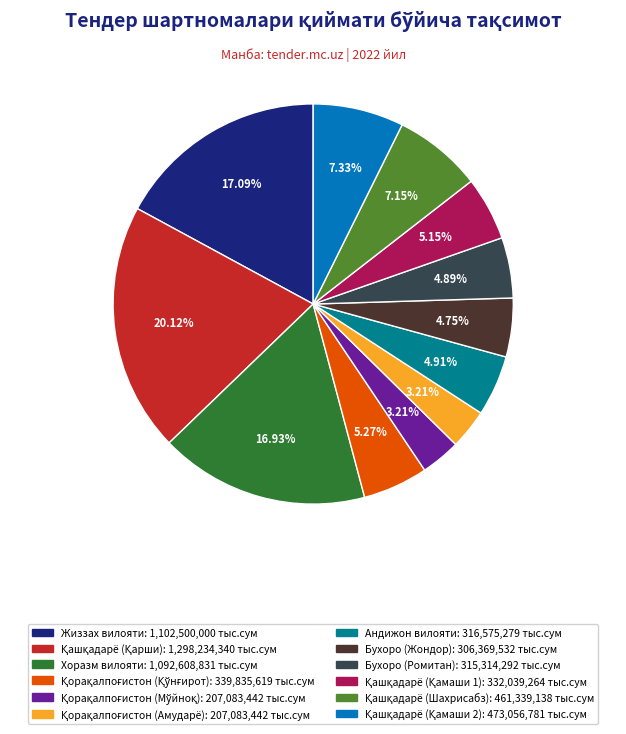

Does Хоразм вилояти account for over 50% of the chart?

No